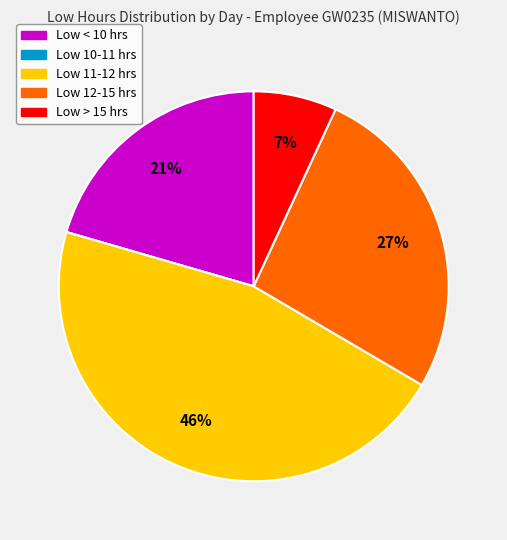

Is there any slice that represents more than half of the pie?

No